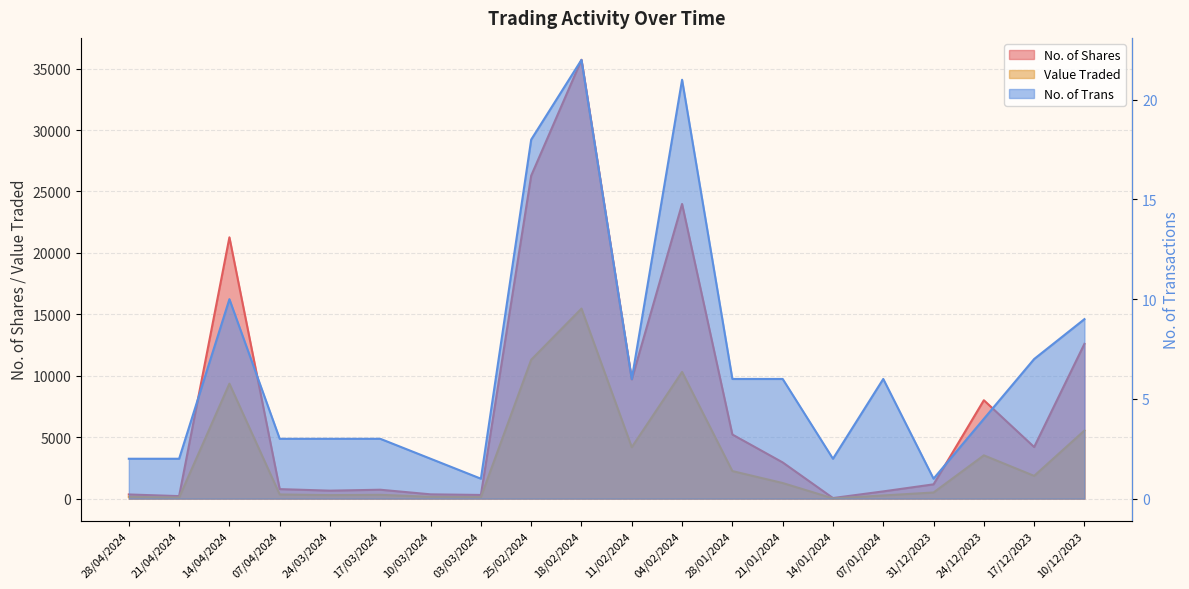

What is the value of the Value Traded point at the 20th from the left?

5544